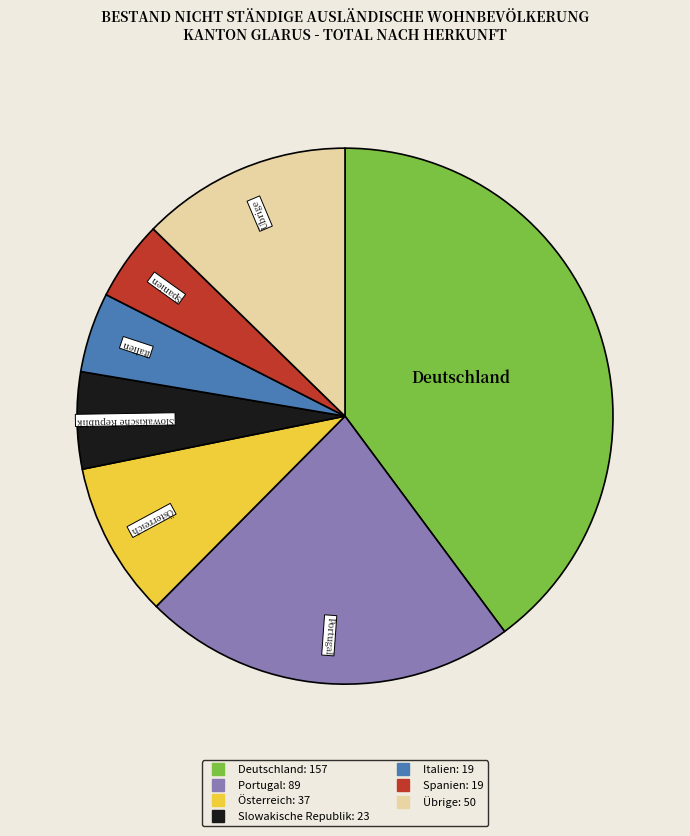

Is there a majority slice in this chart?

No